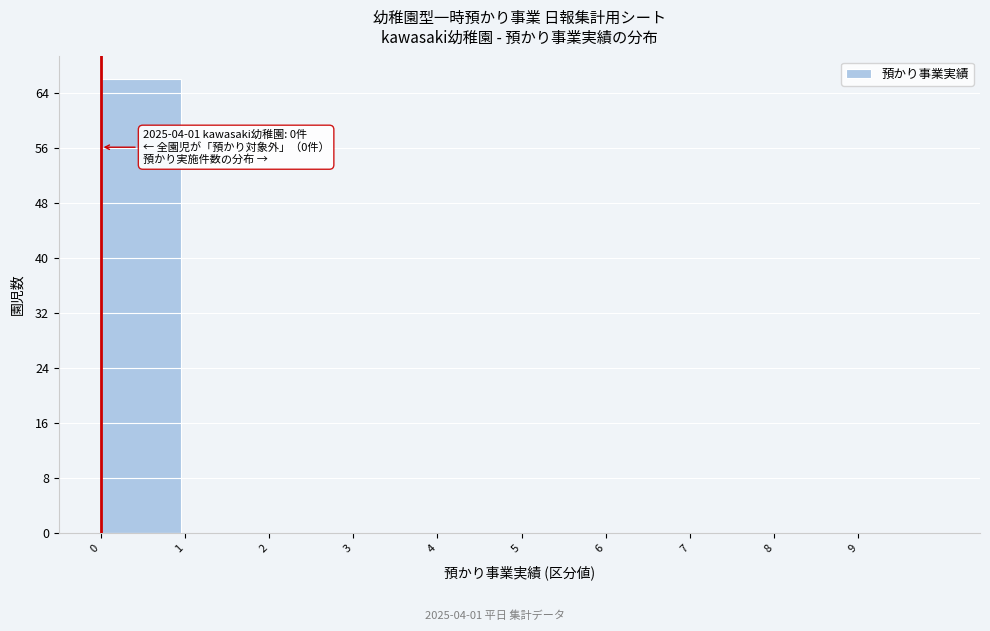

Over which range of the x-axis is the bar tallest?

0 to 1